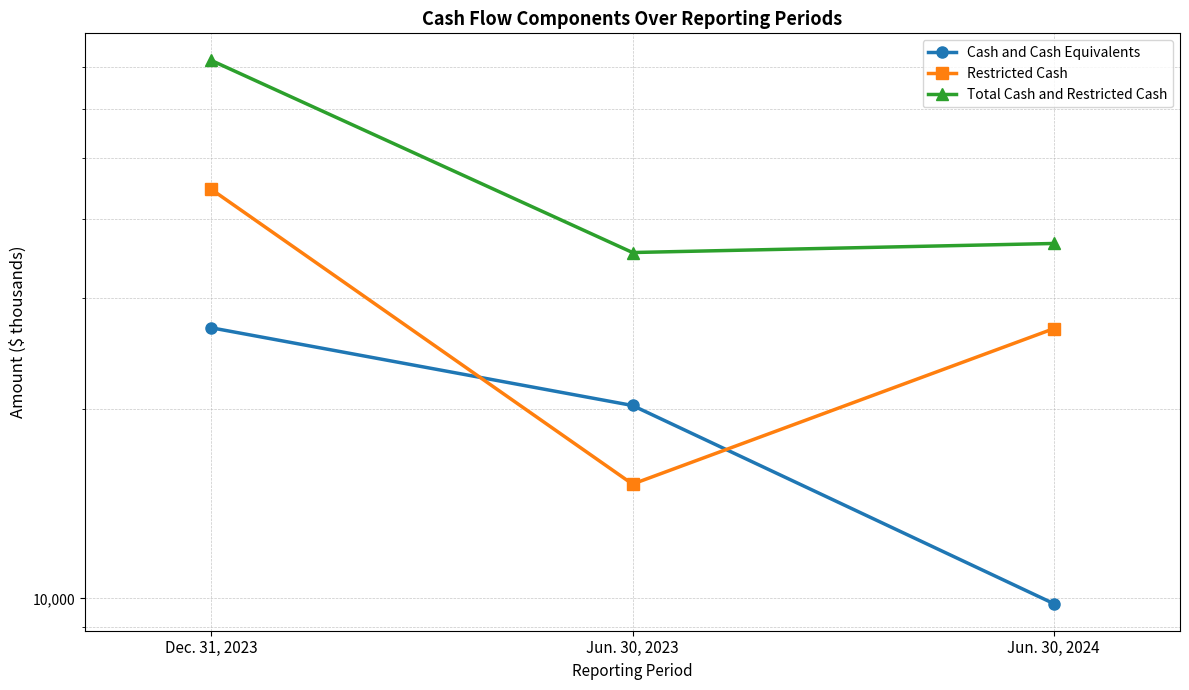

What is the difference between the second highest and minimum values in the Total Cash and Restricted Cash series?

1193